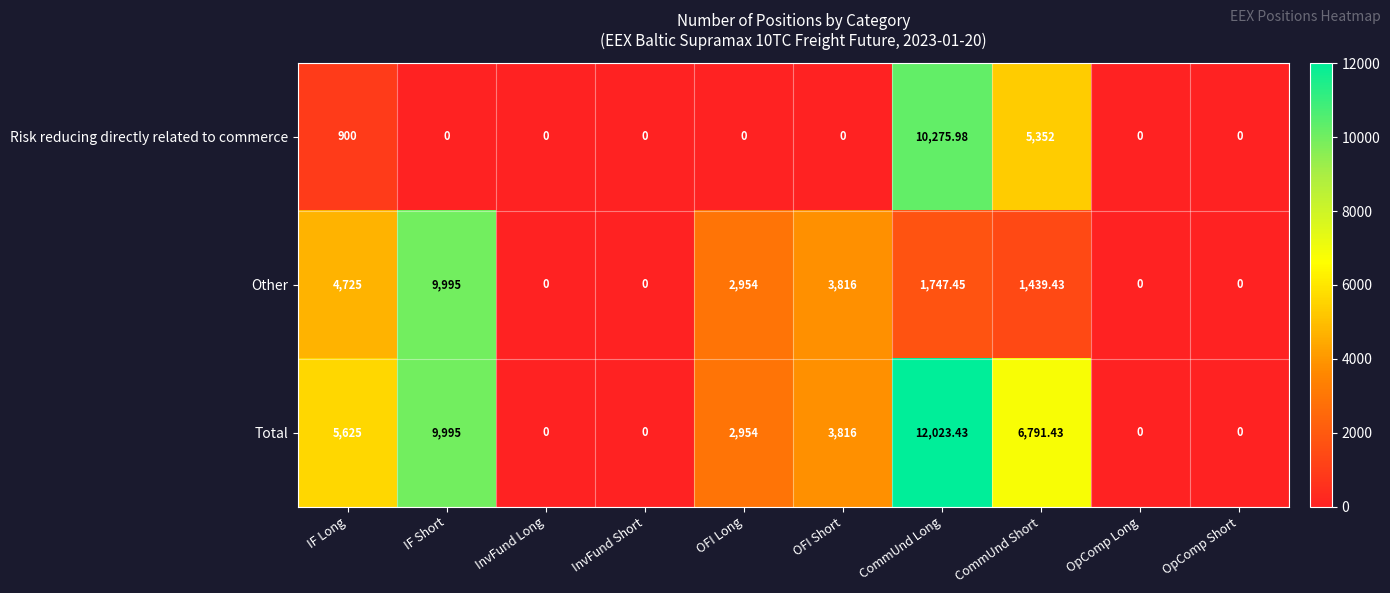

At which label does Total first exceed 3816?

IF Long